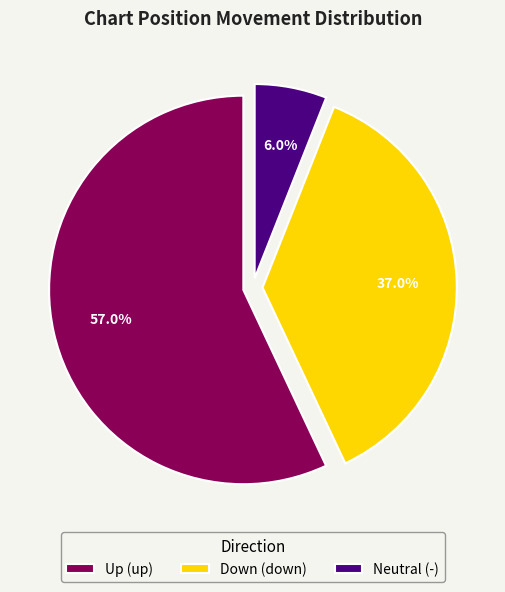

Which has a higher value, Neutral (-) or Up (up)?

Up (up)